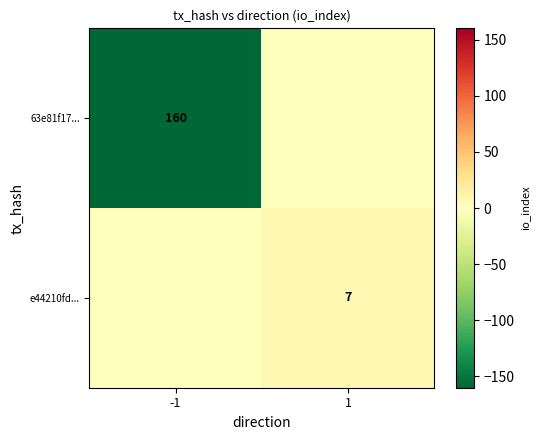

The value of 63e81f17... at -1 is 160. True or false?

True